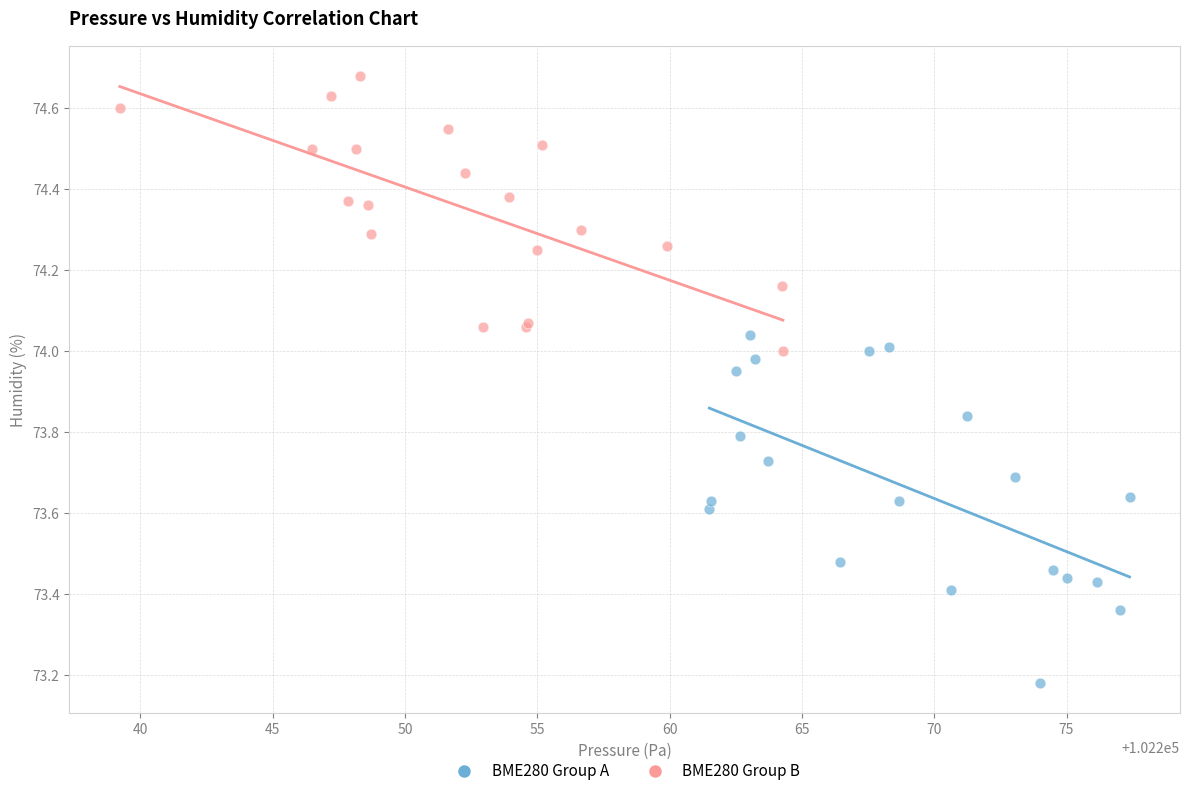

What are all the series names shown in the legend?

BME280 Group A, BME280 Group B